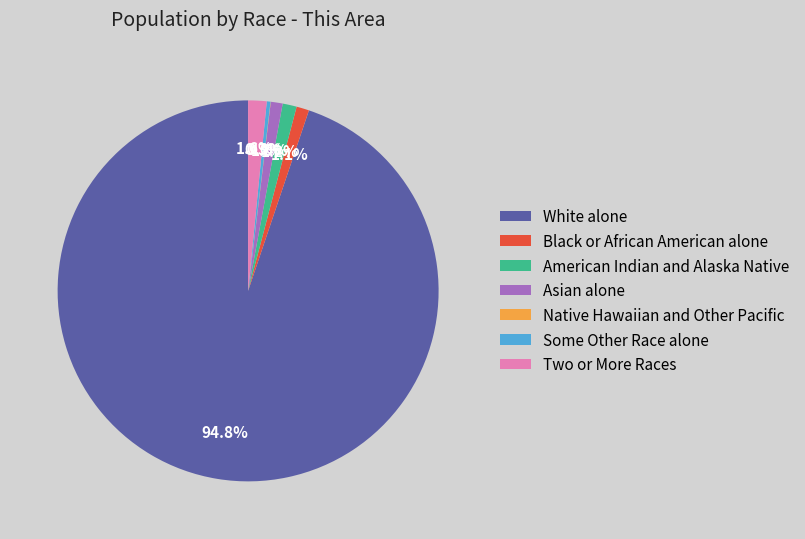

Between Some Other Race alone and Two or More Races, which is larger?

Two or More Races